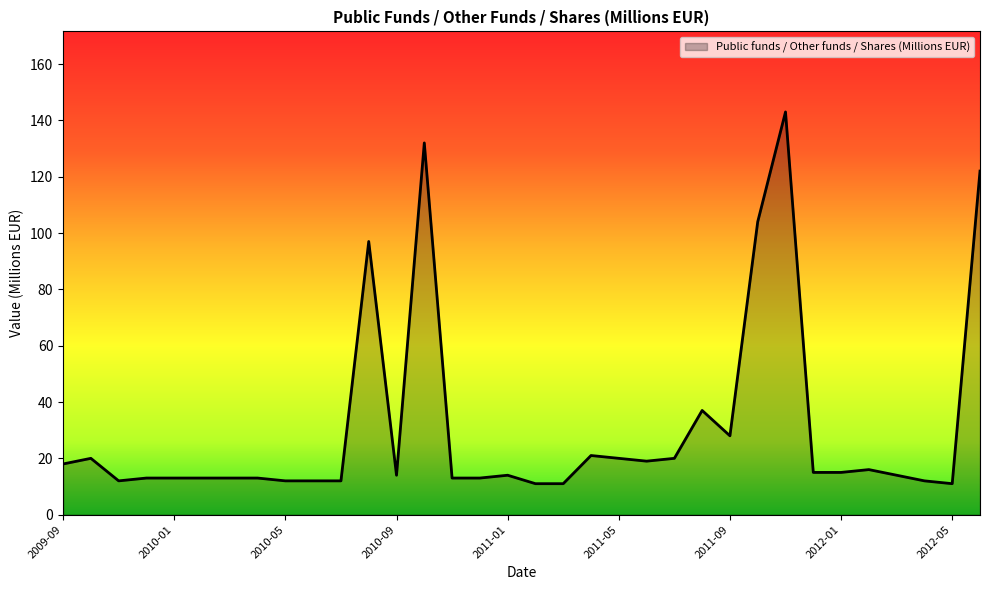

What is the minimum value shown in the chart?

11